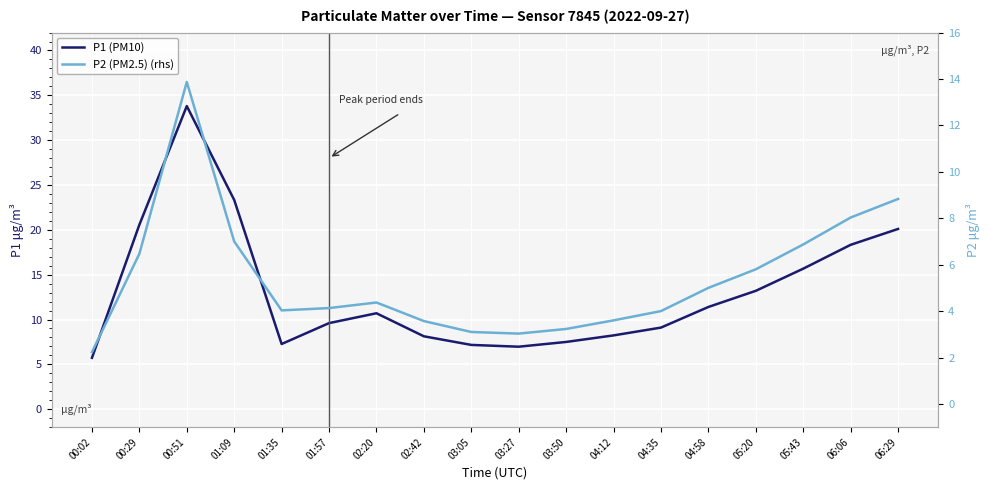

Rank the categories by P2 (PM2.5) (rhs) value from highest to lowest.

00:51, 06:29, 06:06, 01:09, 05:43, 00:29, 05:20, 04:58, 02:20, 01:57, 01:35, 04:35, 04:12, 02:42, 03:50, 03:05, 03:27, 00:02